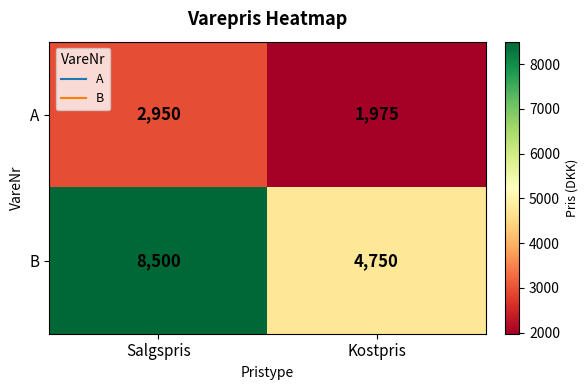

How many series are shown in this chart?

2